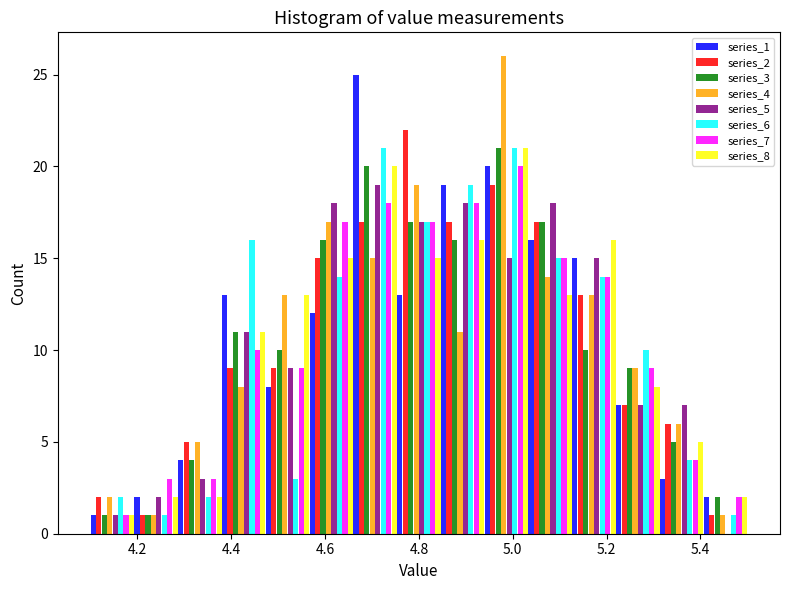

In the series_2 series, which range on the x-axis has the tallest bar?

4.76 to 4.84